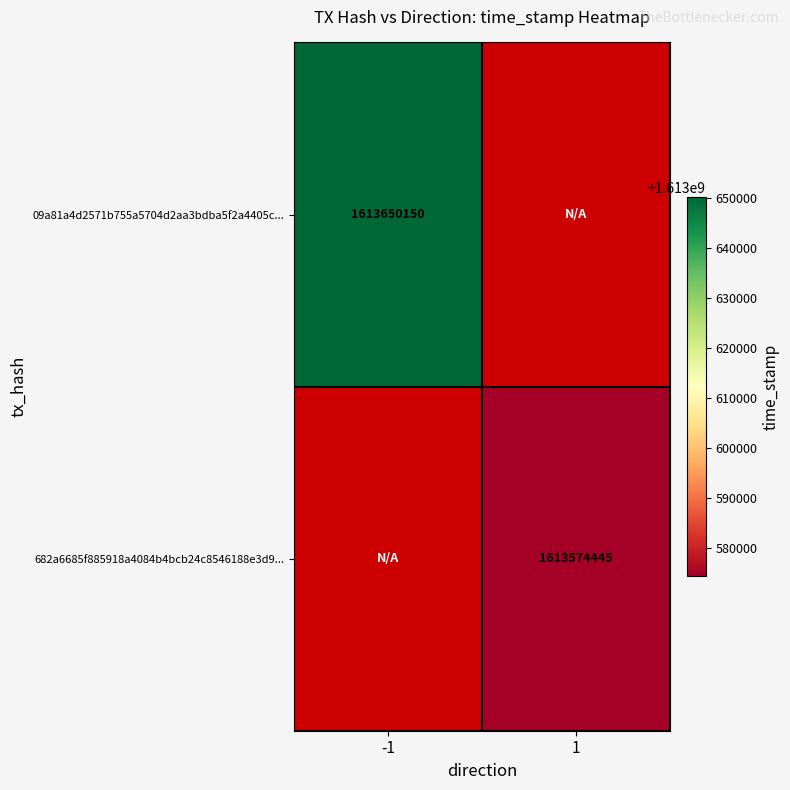

Between 1 and -1, which is larger?

-1